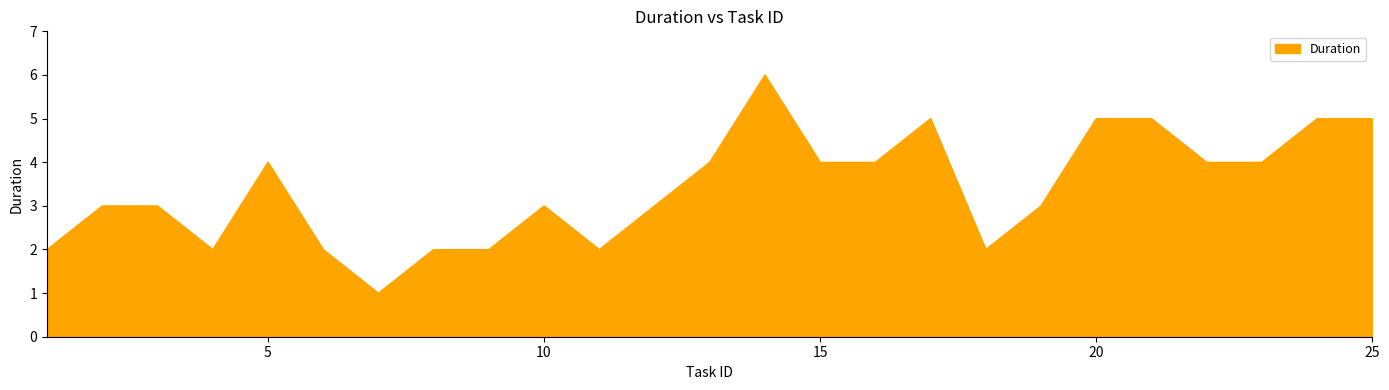

What is the difference between the maximum and minimum values?

5